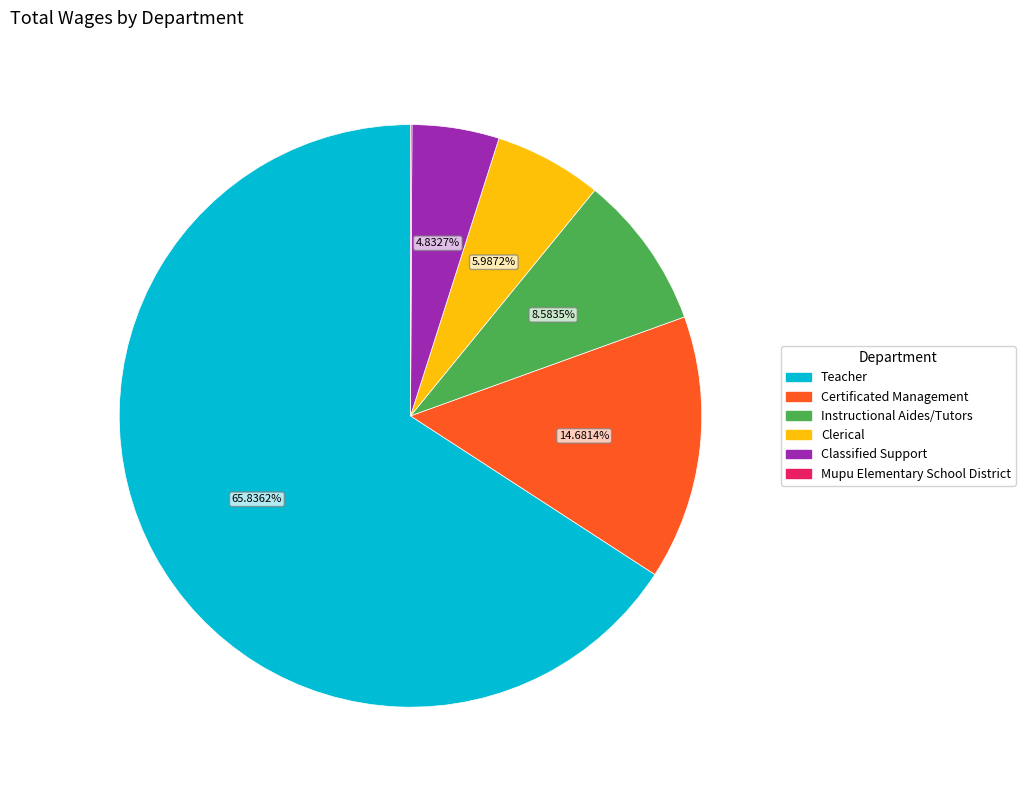

Do Classified Support and Clerical together represent more than half of the pie?

No